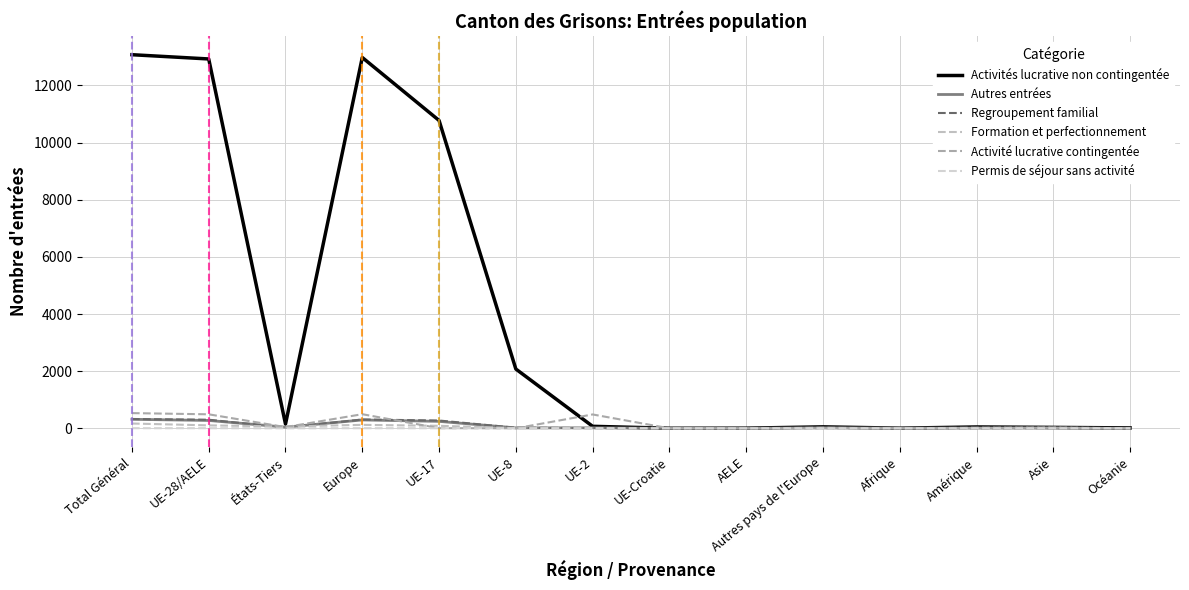

Does the chart display data point markers on the line(s)?

No